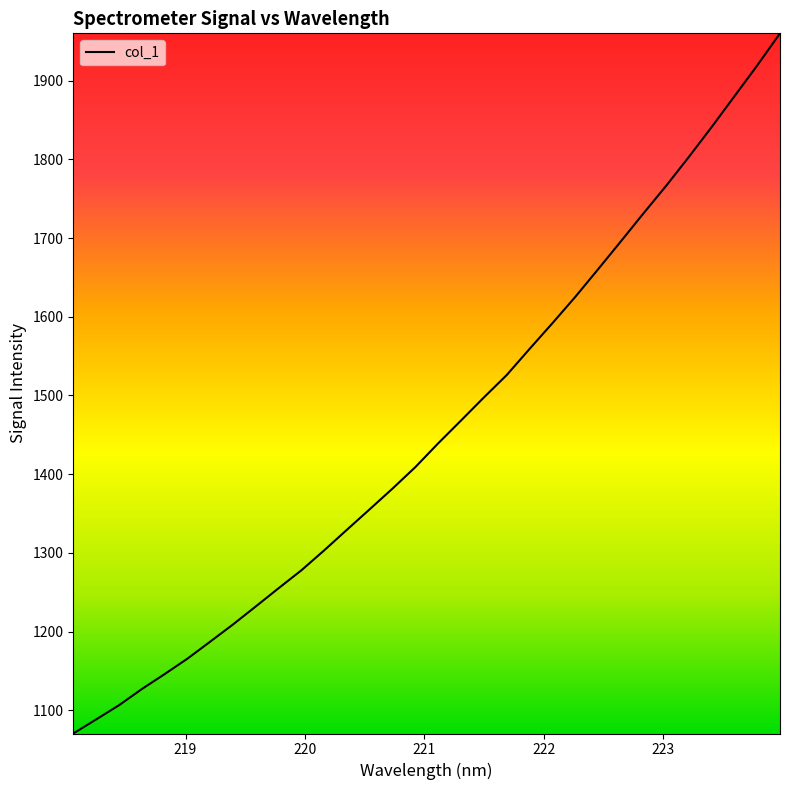

Does the chart display data point markers on the line(s)?

No